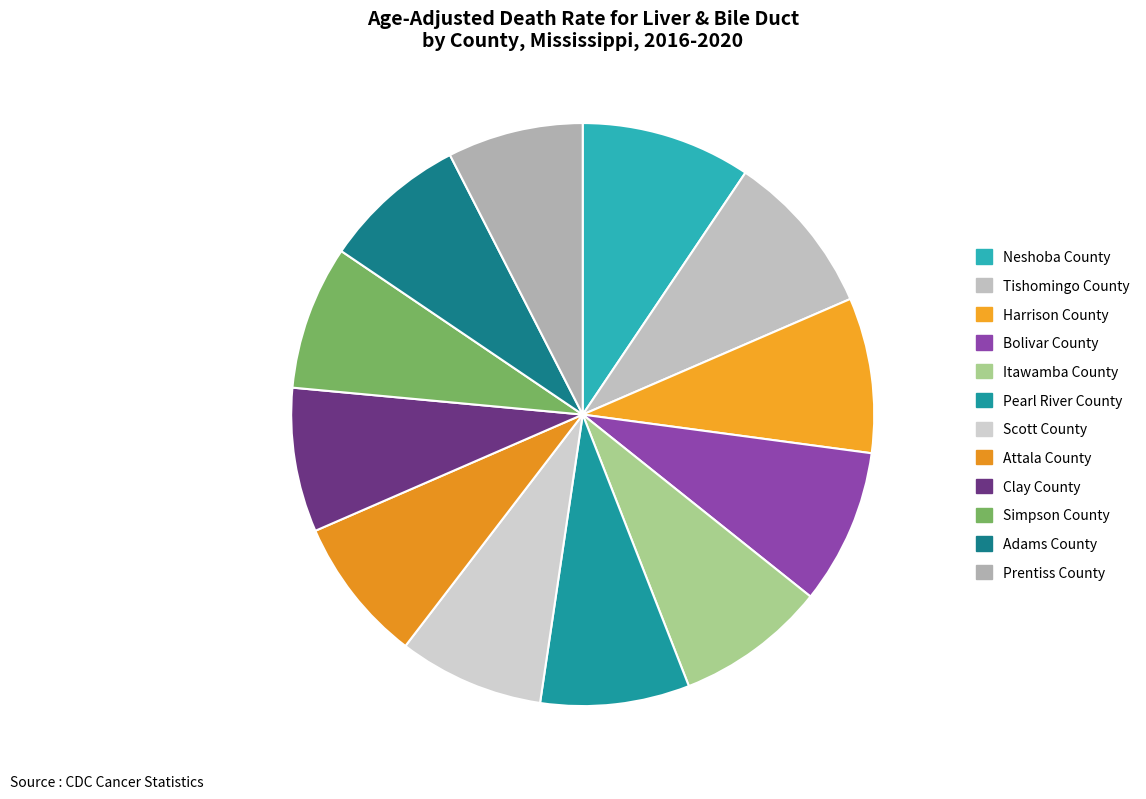

What is the change in value from Neshoba County to Bolivar County?

-1.2